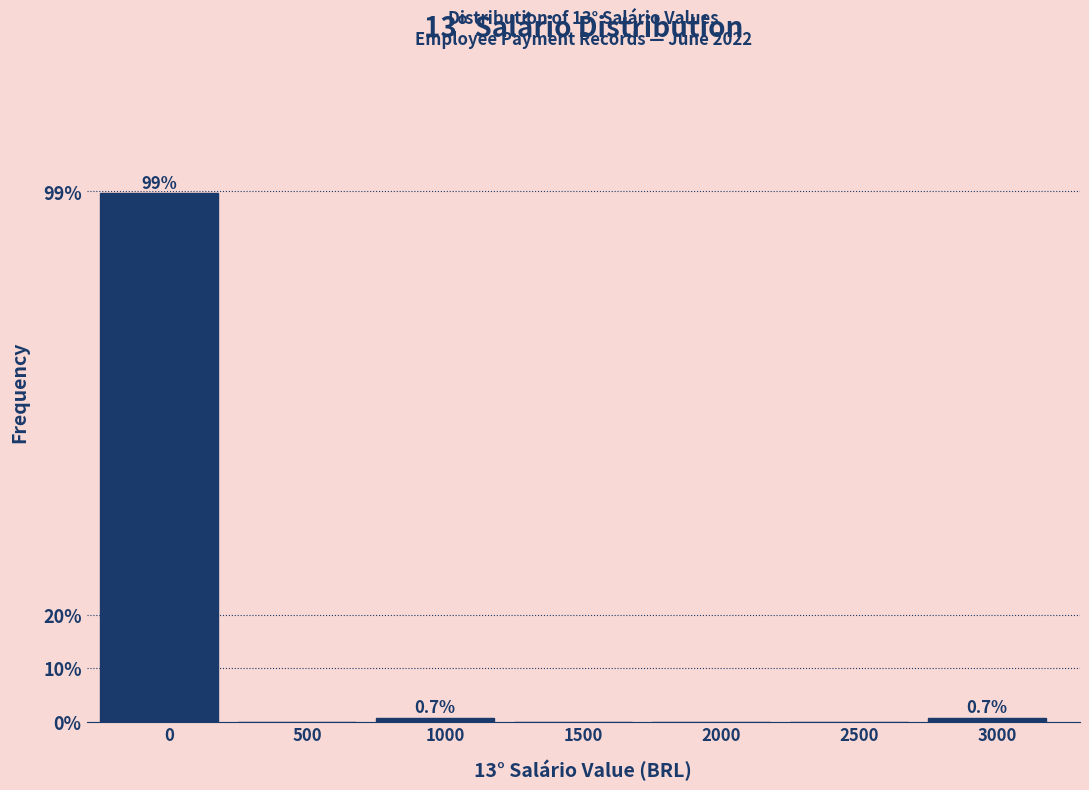

Reading left to right, extract all data points from this chart.

0=98.7	500=0.0	1000=0.7	1500=0.0	2000=0.0	2500=0.0	3000=0.7